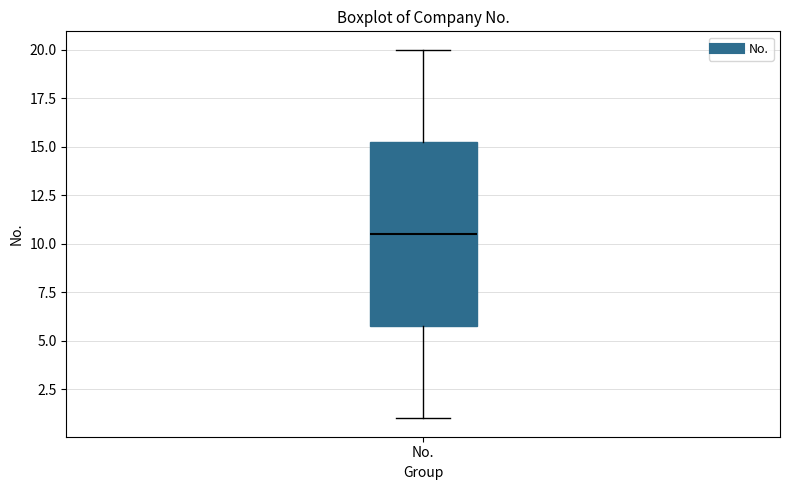

Transcribe this box plot: give where the median line is, the range the box spans, and where the two whiskers end, as read against the y-axis. The values are not printed on the chart, so give them approximately, as read against the axis.

median 10.5, box 6.0 to 15.5, whiskers 1.0 to 20.0